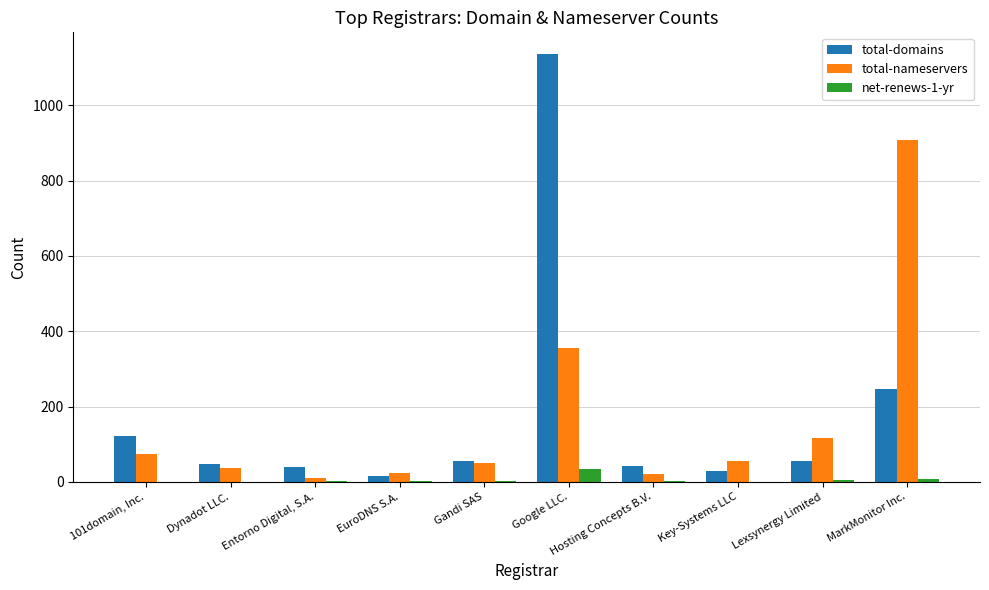

Is it true that total-domains equals 28 at Key-Systems LLC?

True